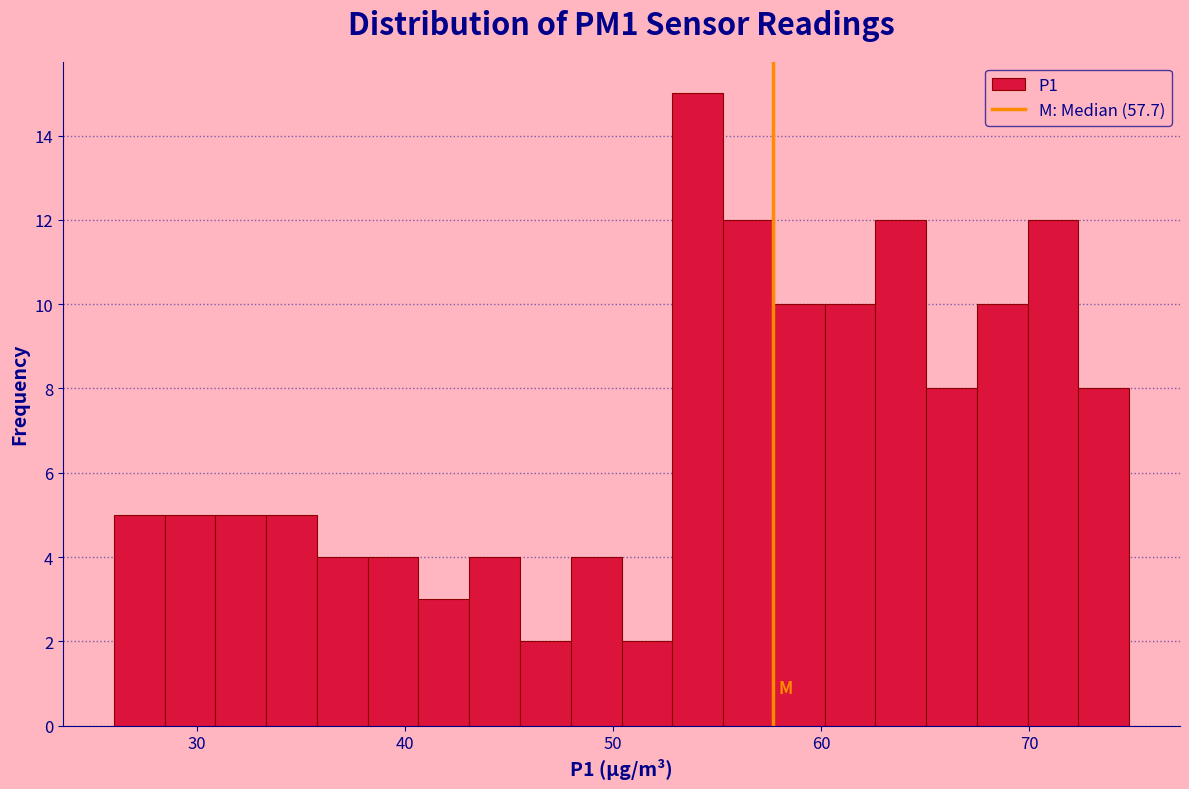

Around what value on the x-axis is the tallest bar? Give the approximate position of its centre, as read against the axis.

54